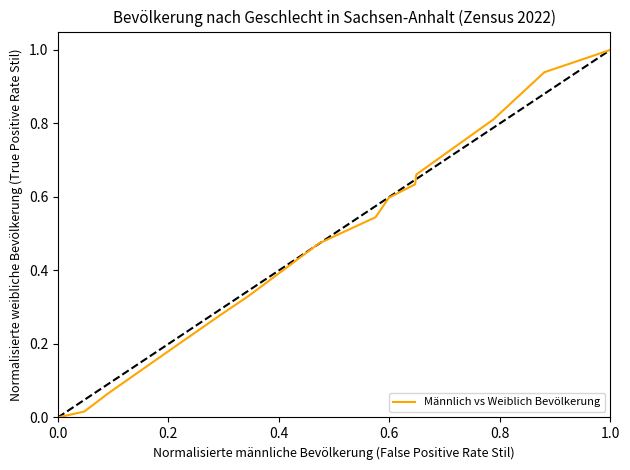

Reading left to right, transcribe all the data shown in this chart.

0.0	0.0	0.0	0.1	0.2	0.3	0.3	0.5	0.5	0.6	0.6	0.7	0.8	0.9	1.0	1.0